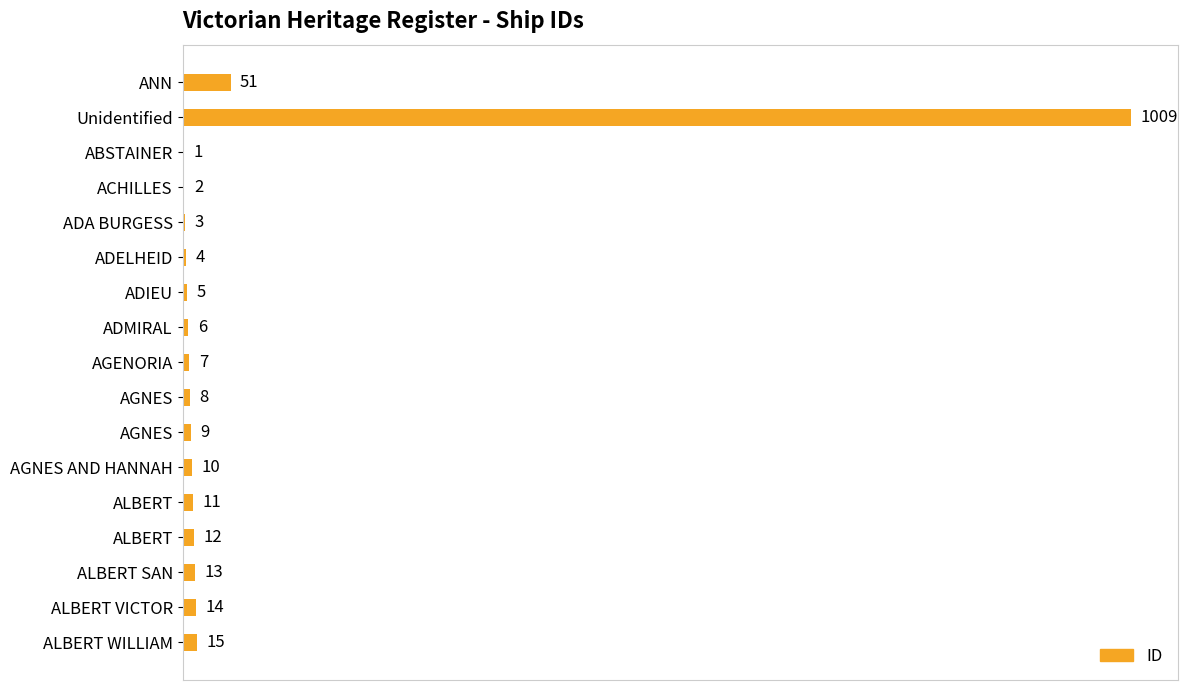

How many series are shown in this chart?

1